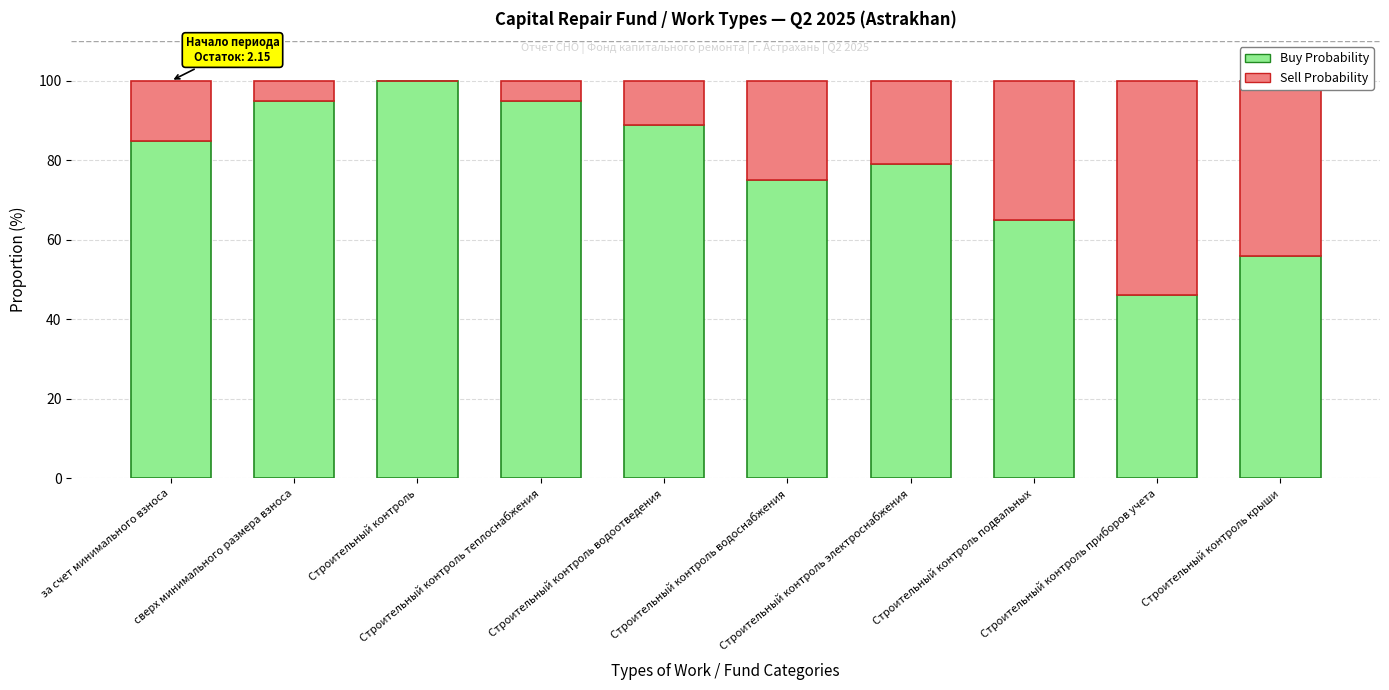

Are the bars horizontal?

No